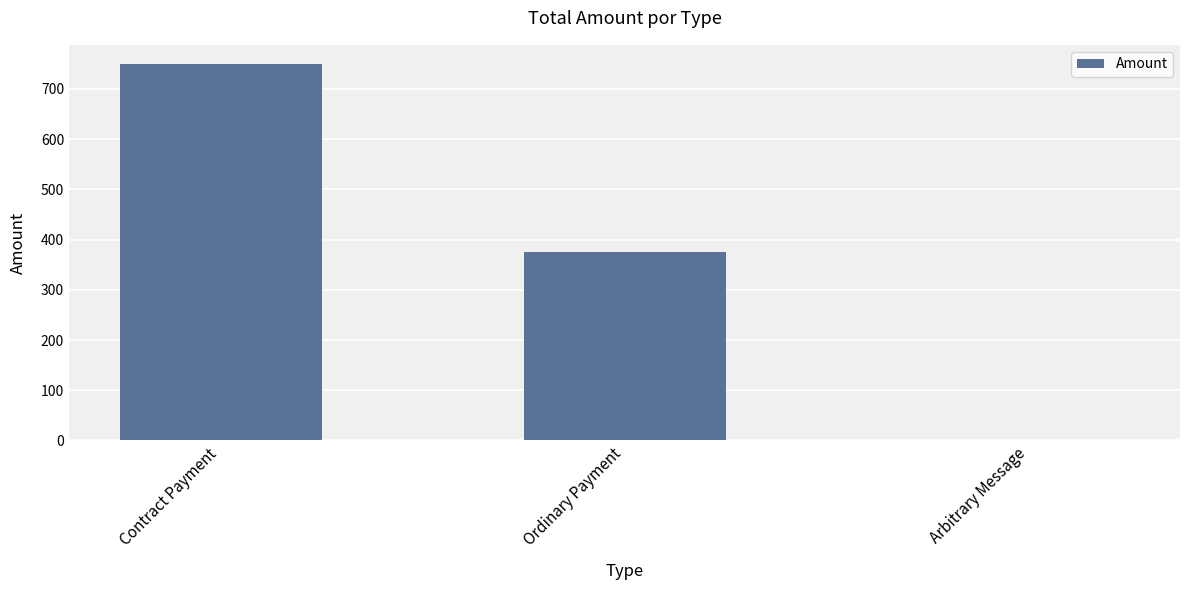

Between Contract Payment and Arbitrary Message, which is larger?

Contract Payment